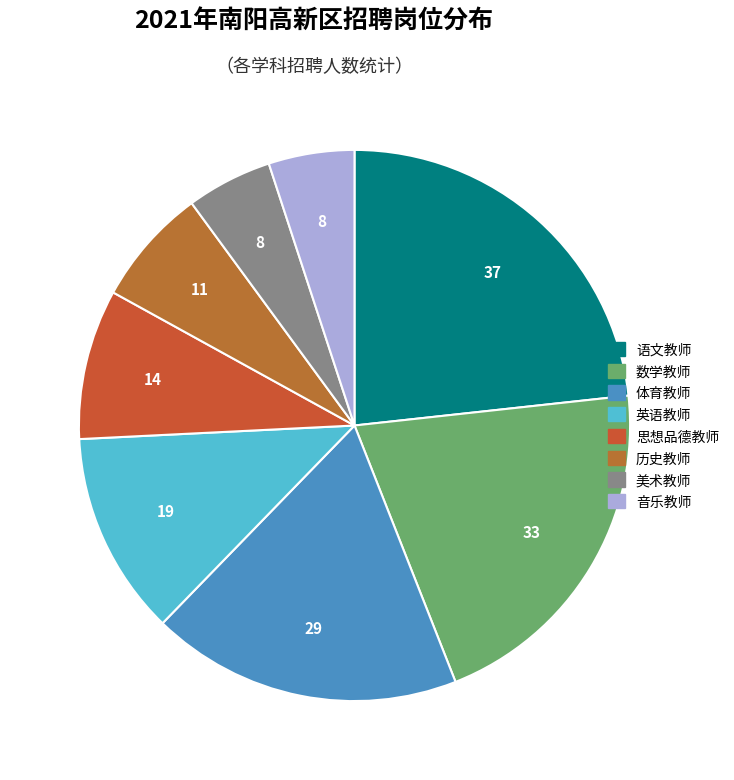

What percentage is the 音乐教师 slice, to the nearest percent?

5%